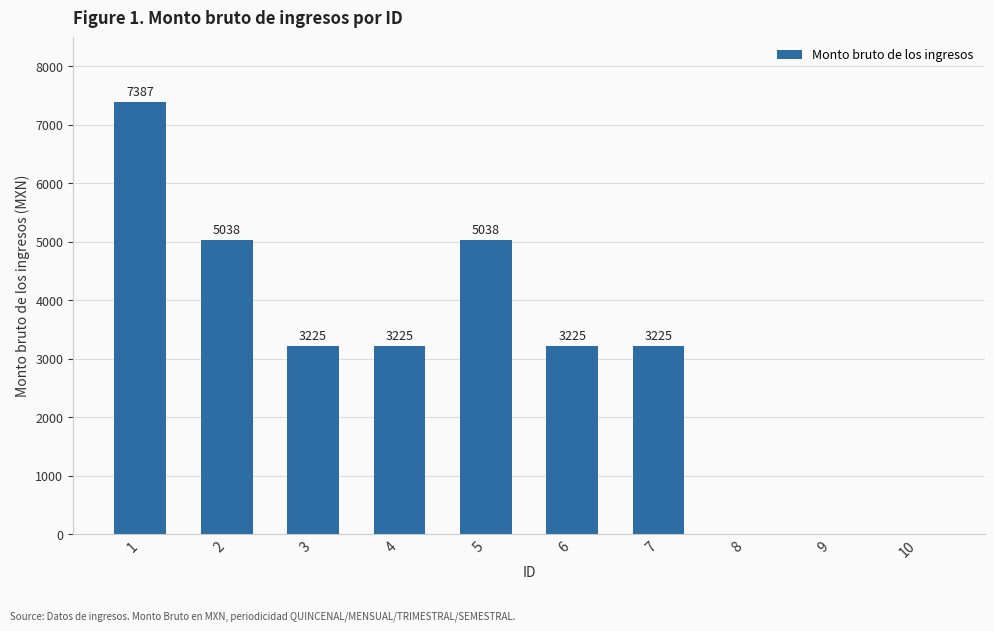

The chart shows a value of 0 at 9. True or false?

True